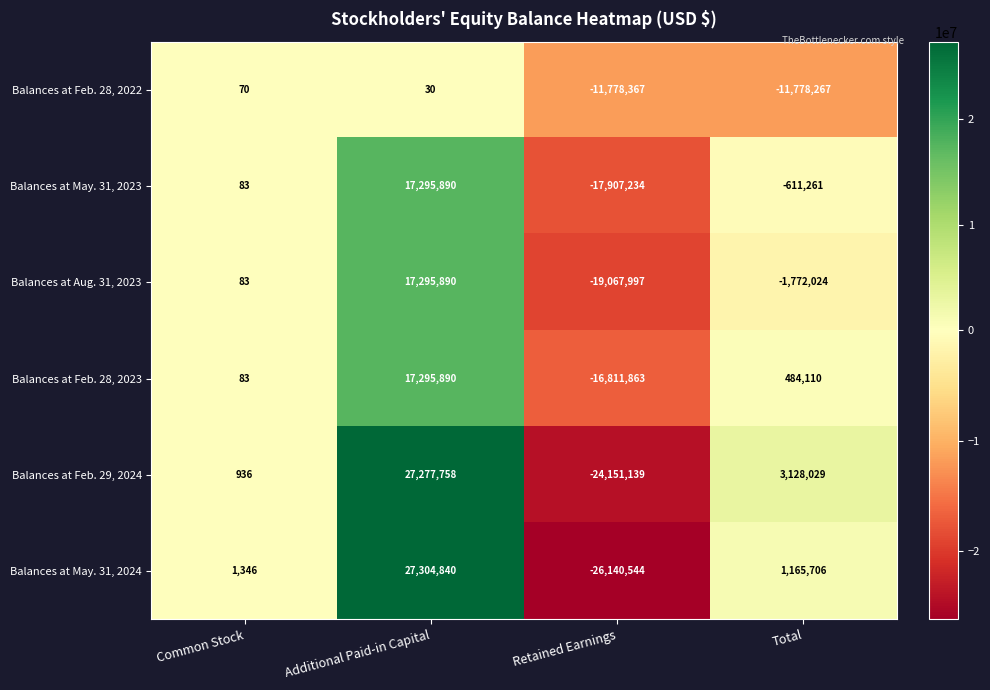

What is the smallest value displayed?

-26140544